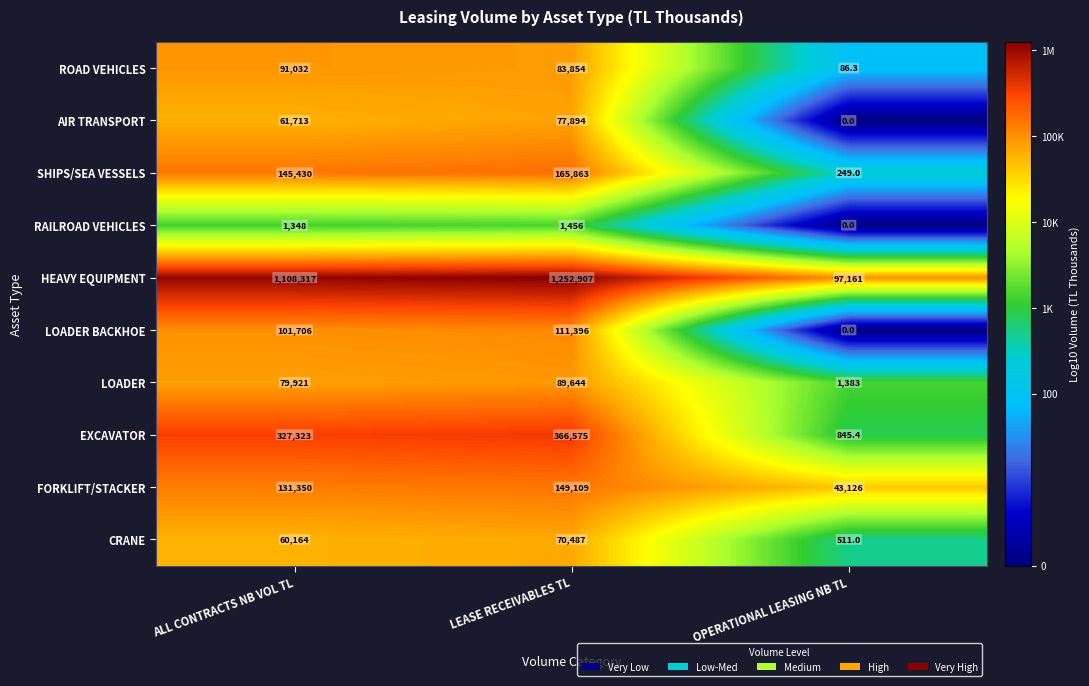

Count the FORKLIFT/STACKER values in the range 43126 to 149109.

3